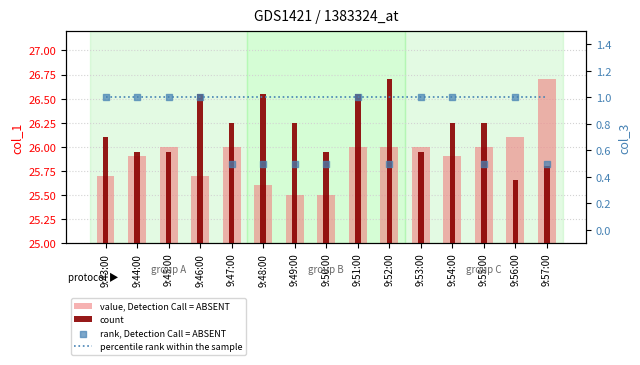

At how many categories does at least one series exceed 4?

15